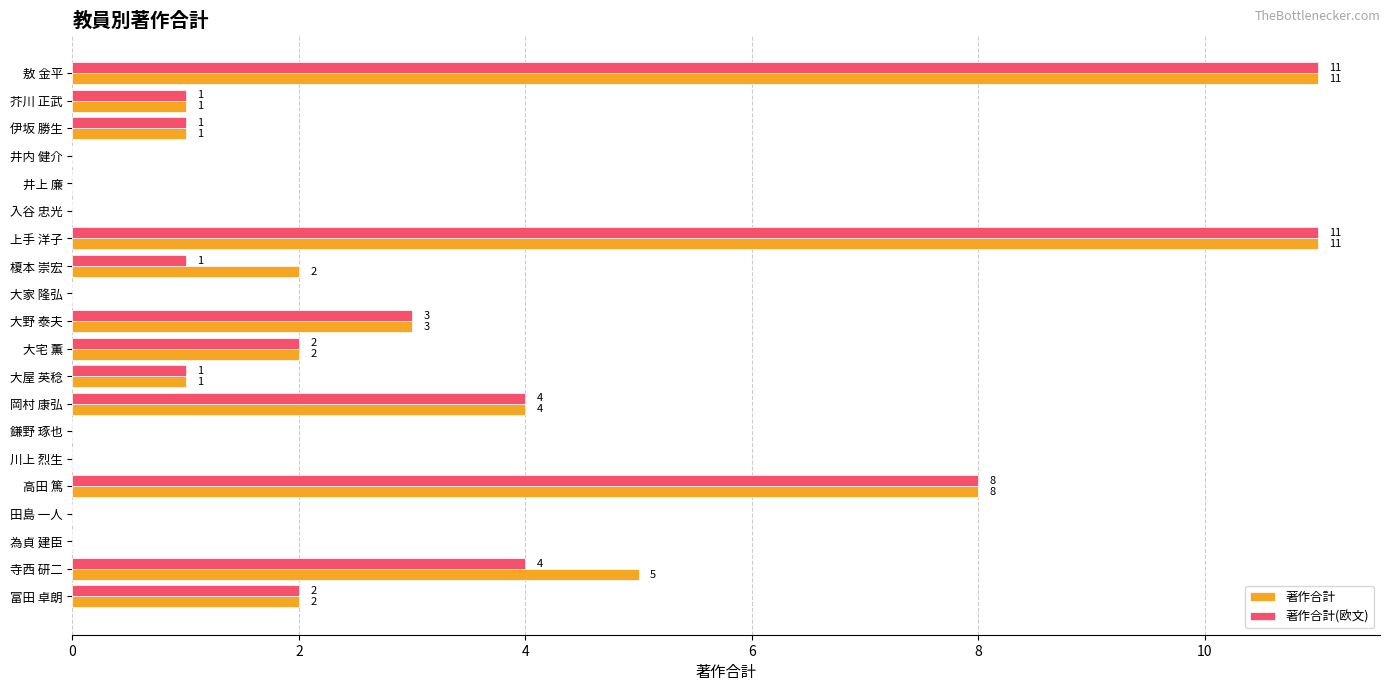

What is the maximum value shown in the chart?

11